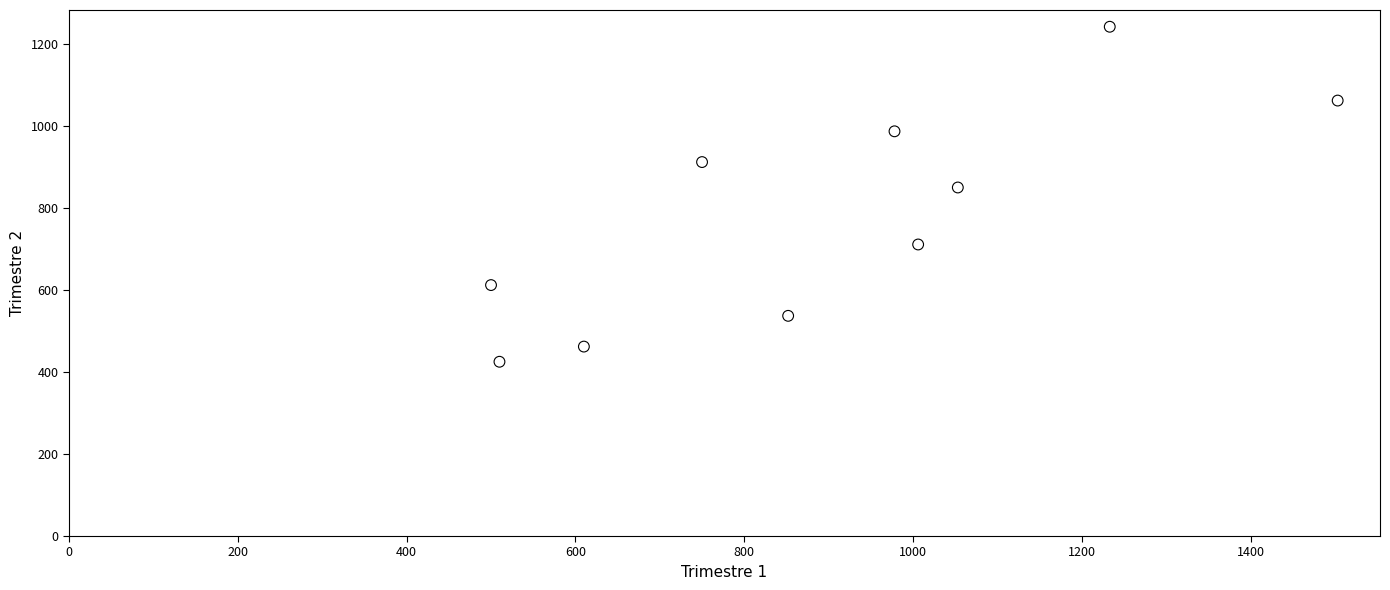

What is the average X value?

900